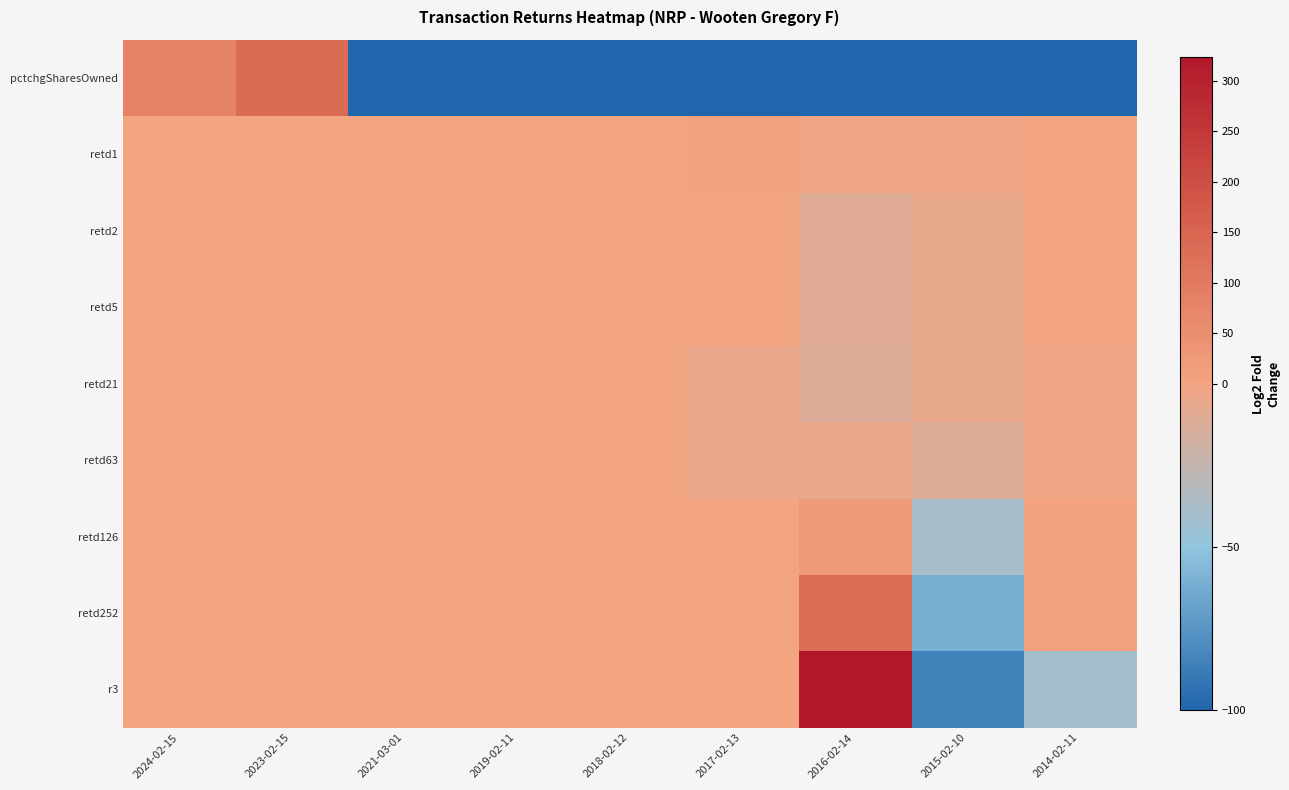

Reading left to right, what are all the values shown in this chart?

pctchgSharesOwned: 2024-02-15=78	2023-02-15=136	2021-03-01=-218	2019-02-11=-100	2018-02-12=-100	2017-02-13=-100	2016-02-14=-100	2015-02-10=-100	2014-02-11=-100
retd1: 2024-02-15=0	2023-02-15=0	2021-03-01=0	2019-02-11=0	2018-02-12=0	2017-02-13=7	2016-02-14=-1	2015-02-10=-2	2014-02-11=0
retd2: 2024-02-15=0	2023-02-15=0	2021-03-01=0	2019-02-11=0	2018-02-12=0	2017-02-13=0	2016-02-14=-10	2015-02-10=-6	2014-02-11=0
retd5: 2024-02-15=0	2023-02-15=0	2021-03-01=0	2019-02-11=0	2018-02-12=0	2017-02-13=0	2016-02-14=-10	2015-02-10=-6	2014-02-11=1
retd21: 2024-02-15=0	2023-02-15=0	2021-03-01=0	2019-02-11=0	2018-02-12=0	2017-02-13=-5	2016-02-14=-12	2015-02-10=-6	2014-02-11=-1
retd63: 2024-02-15=0	2023-02-15=0	2021-03-01=0	2019-02-11=0	2018-02-12=0	2017-02-13=-5	2016-02-14=-5	2015-02-10=-12	2014-02-11=-2
retd126: 2024-02-15=0	2023-02-15=0	2021-03-01=0	2019-02-11=0	2018-02-12=0	2017-02-13=0	2016-02-14=25	2015-02-10=-39	2014-02-11=3
retd252: 2024-02-15=0	2023-02-15=0	2021-03-01=0	2019-02-11=0	2018-02-12=0	2017-02-13=0	2016-02-14=127	2015-02-10=-61	2014-02-11=10
r3: 2024-02-15=0	2023-02-15=0	2021-03-01=0	2019-02-11=0	2018-02-12=0	2017-02-13=0	2016-02-14=324	2015-02-10=-85	2014-02-11=-40